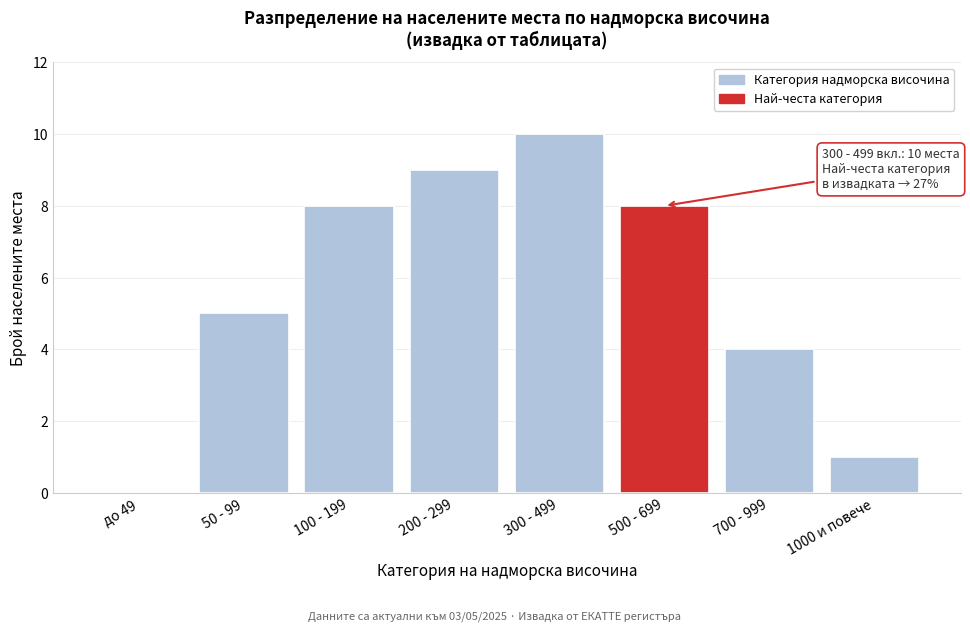

Reading left to right, transcribe all the data shown in this chart.

до 49=0	50 - 99=5	100 - 199=8	200 - 299=9	300 - 499=10	500 - 699=8	700 - 999=4	1000 и повече=1